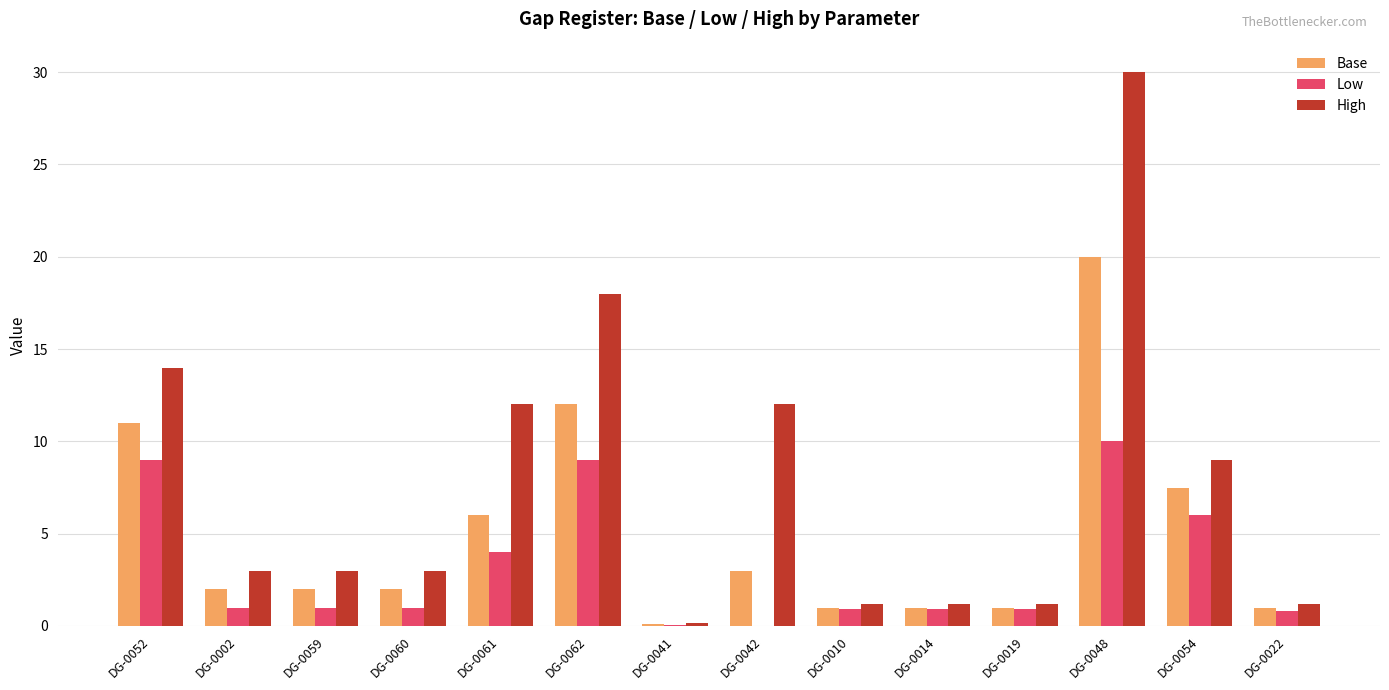

How many data points does each series have?

14